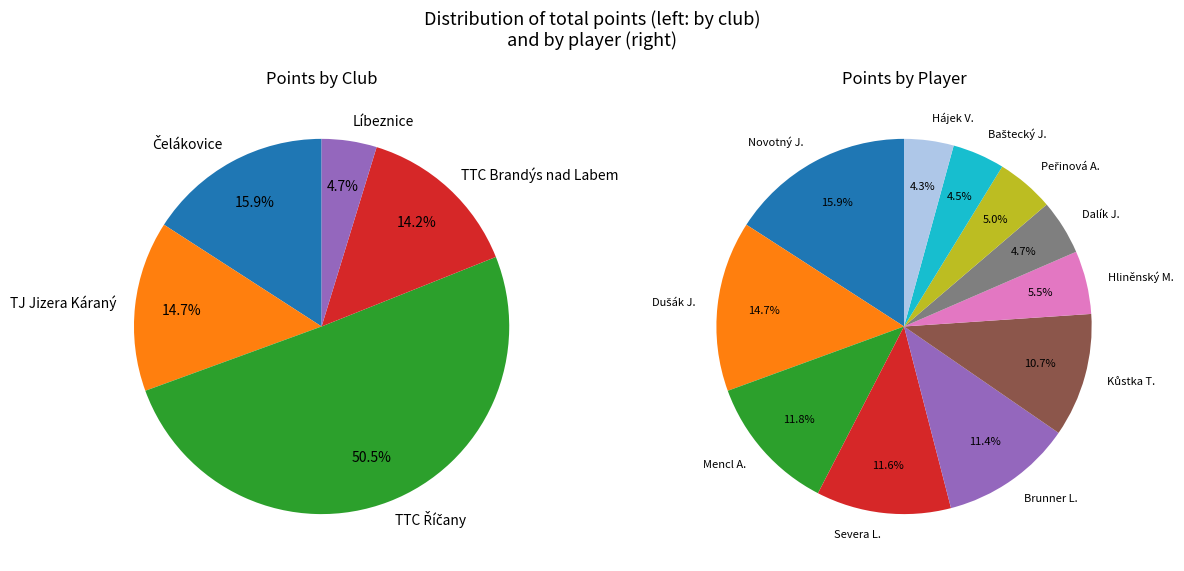

To the nearest percent, what is the difference between the Baštecký Jan and Novotný Jakub slice percentages?

11%